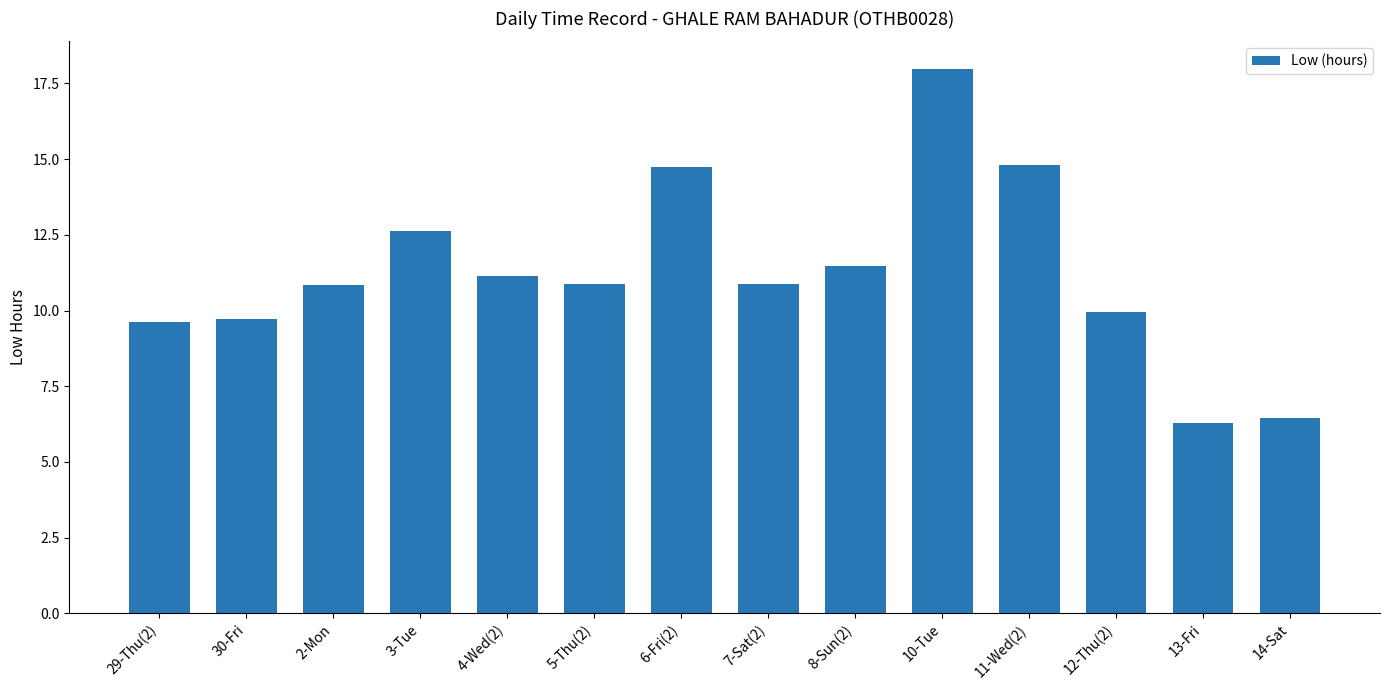

What is the label of the 14th bar from the left?

14-Sat